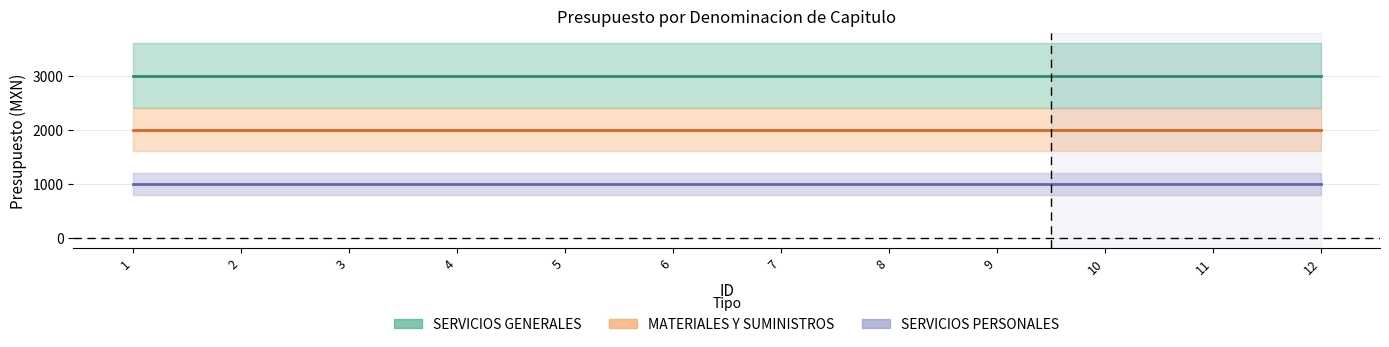

Is this an area chart (filled region under the line)?

No